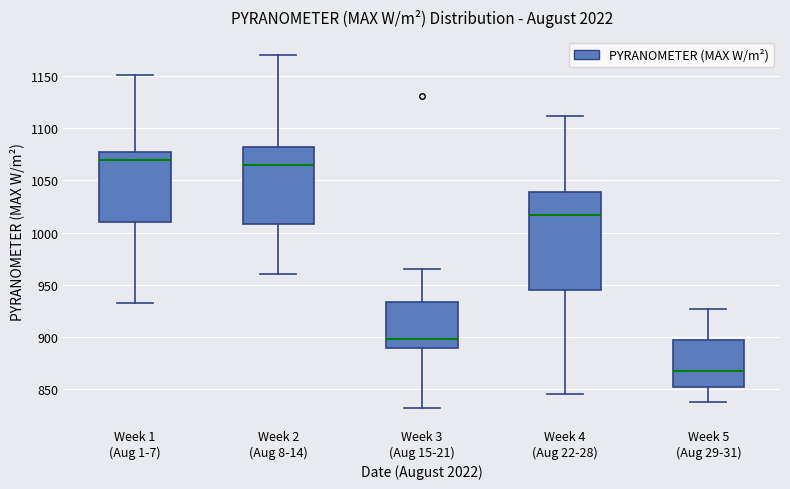

Which box's median line is the lowest?

Week 5 (Aug 29-31)